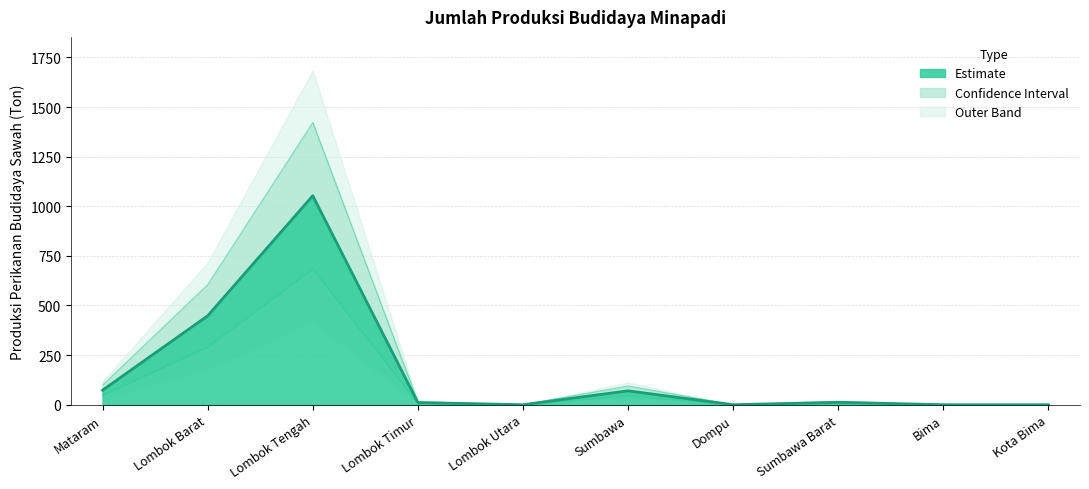

What is the change in value from Lombok Timur to Kota Bima?

-11.0